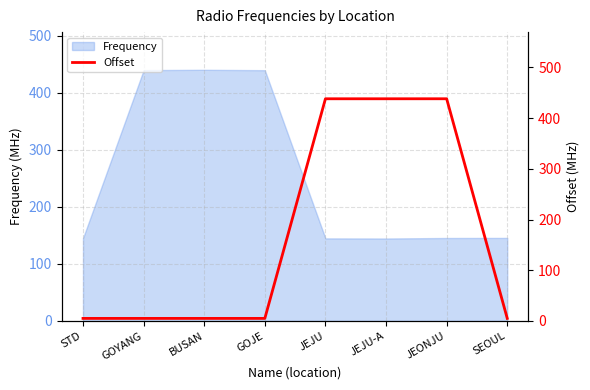

How many categories are shown in the chart?

8